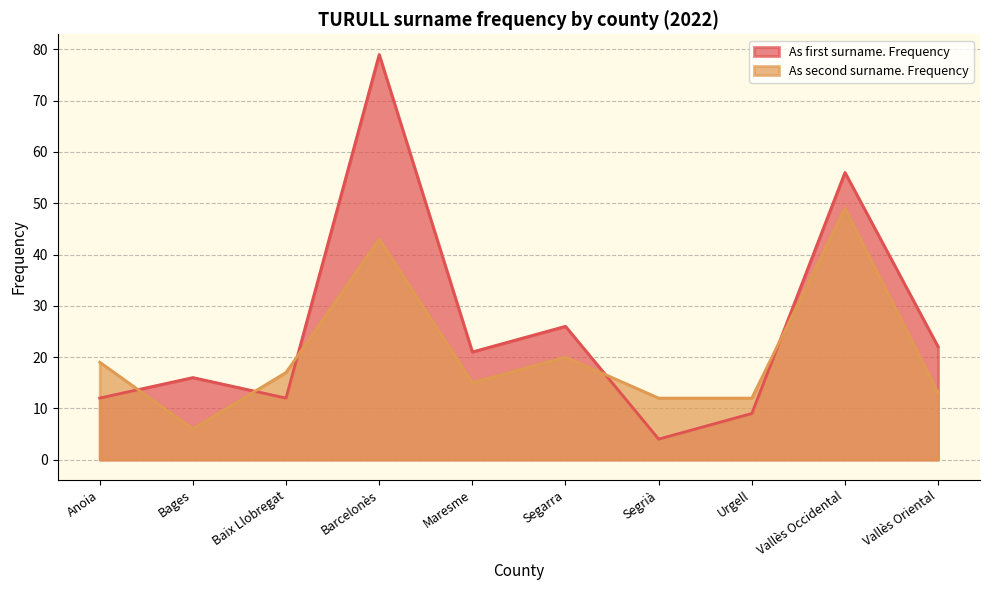

How many categories are shown in the chart?

10